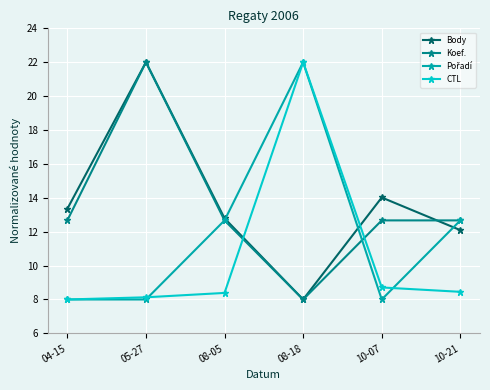

What is the label of the 2nd point from the left?

05-27